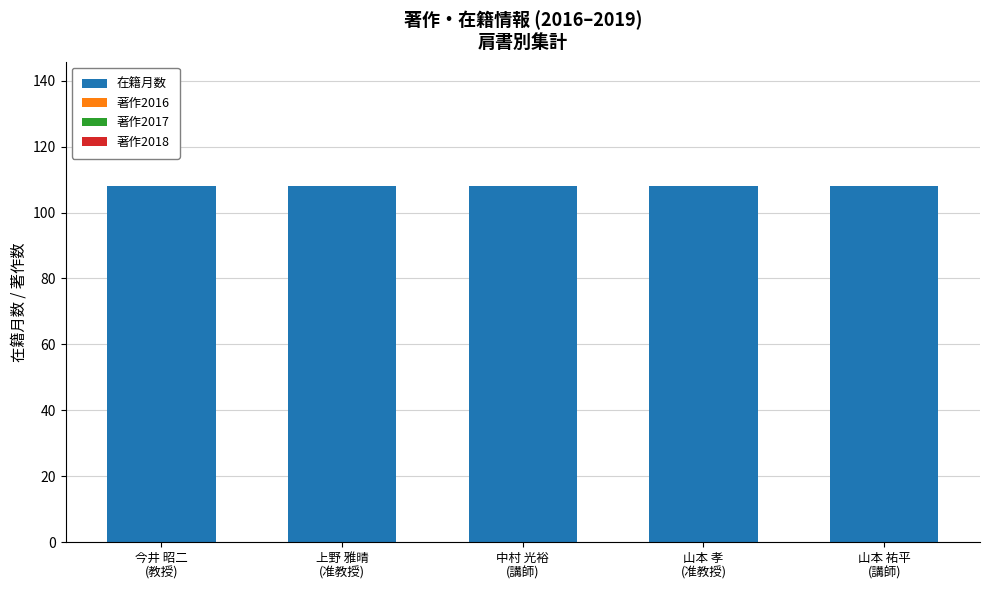

What is the label of the 2nd bar from the left?

上野 雅晴
(准教授)